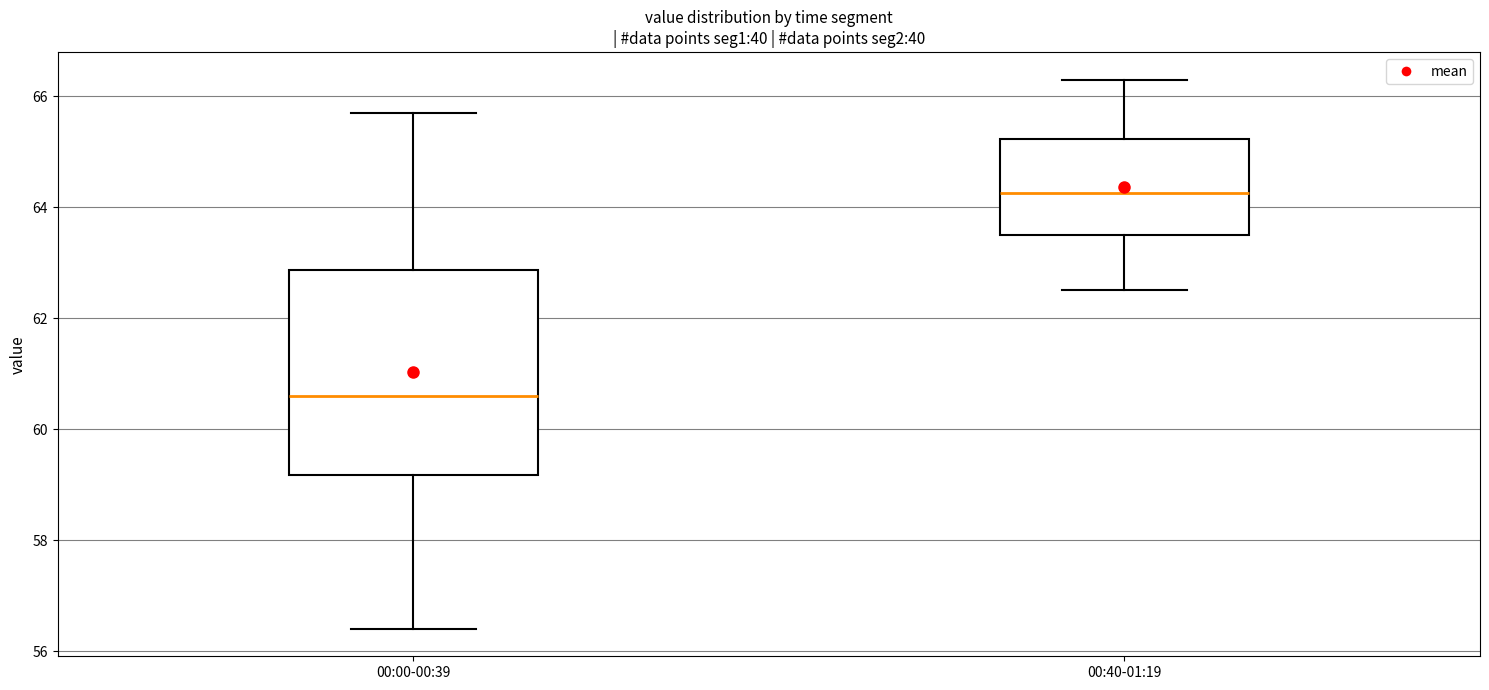

Reading left to right, transcribe this box plot: for each box, give where its median line is, the range the box spans, and where its two whiskers end, as read against the y-axis. The values are not printed on the chart, so give them approximately, as read against the axis.

00:00-00:39: median 60.6, box 59.2 to 62.8, whiskers 56.4 to 65.8
00:40-01:19: median 64.2, box 63.6 to 65.2, whiskers 62.6 to 66.4